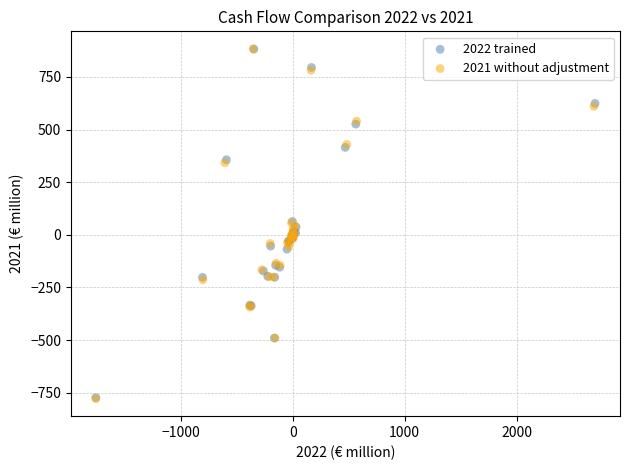

Which series has the widest spread of Y values?

2021 without adjustment